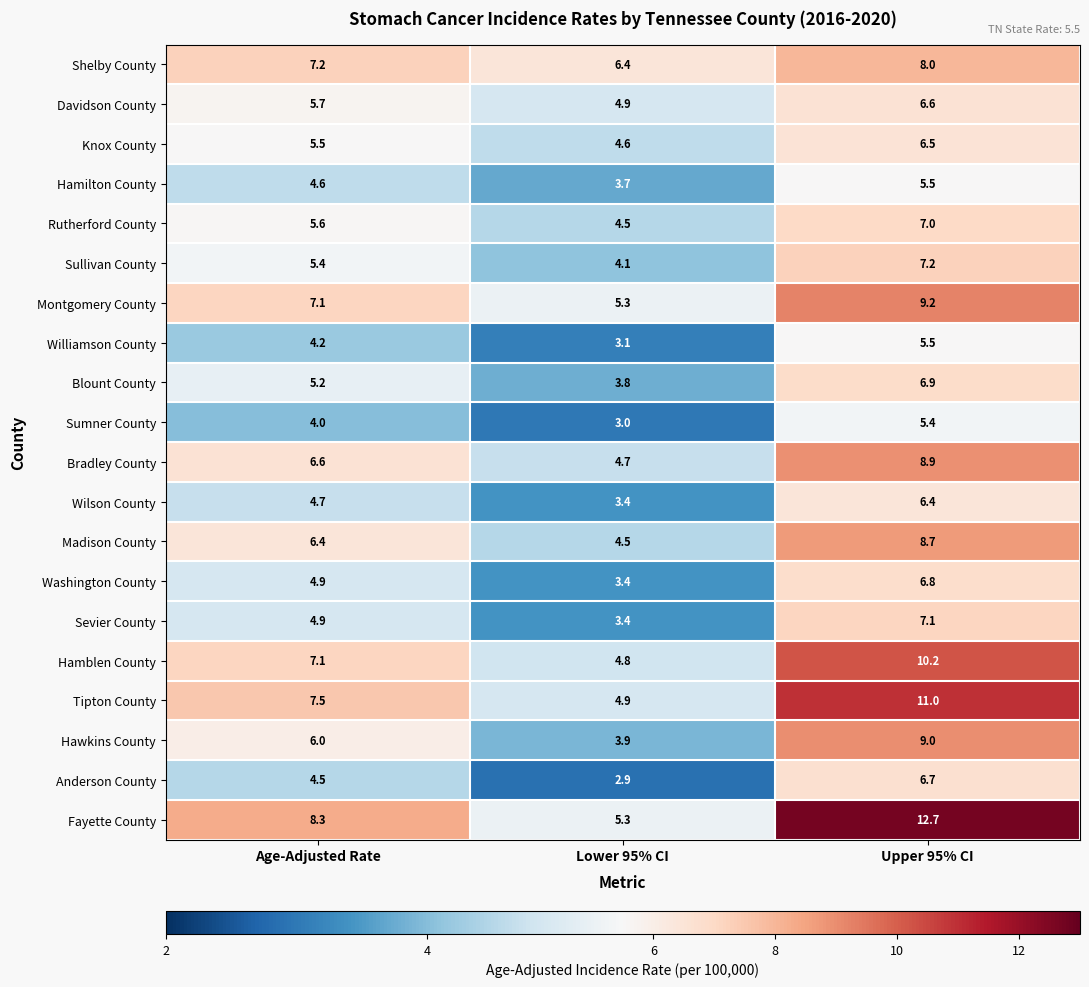

Count the number of data series in this chart.

20